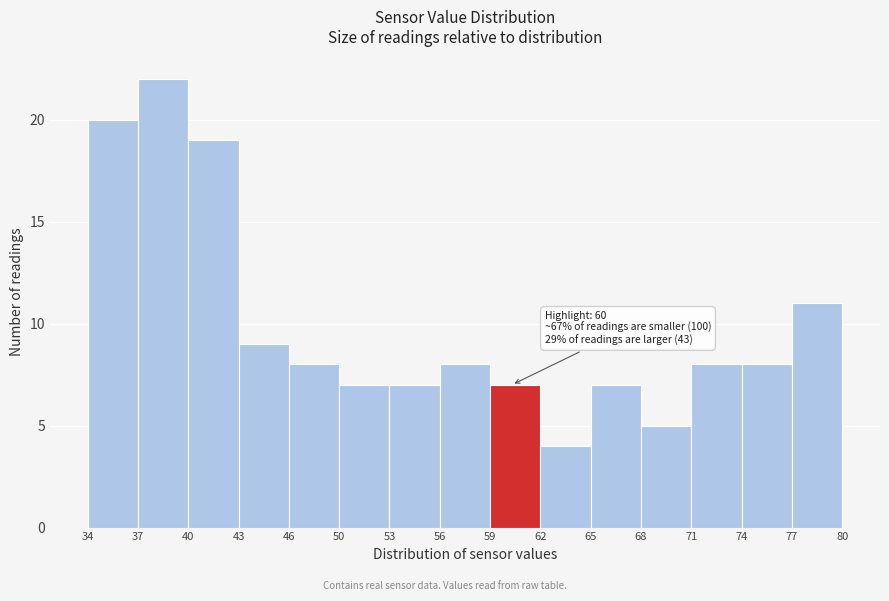

Over which range of the x-axis is the bar tallest?

37 to 40